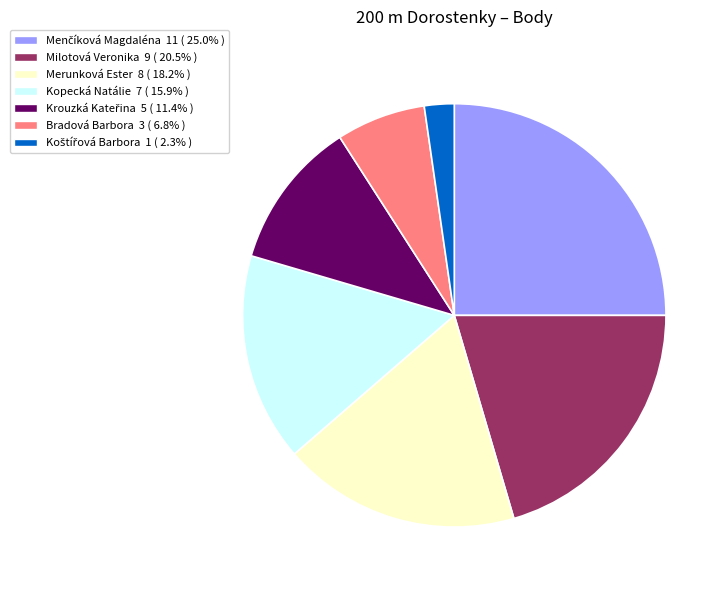

Is there any slice that represents more than half of the pie?

No